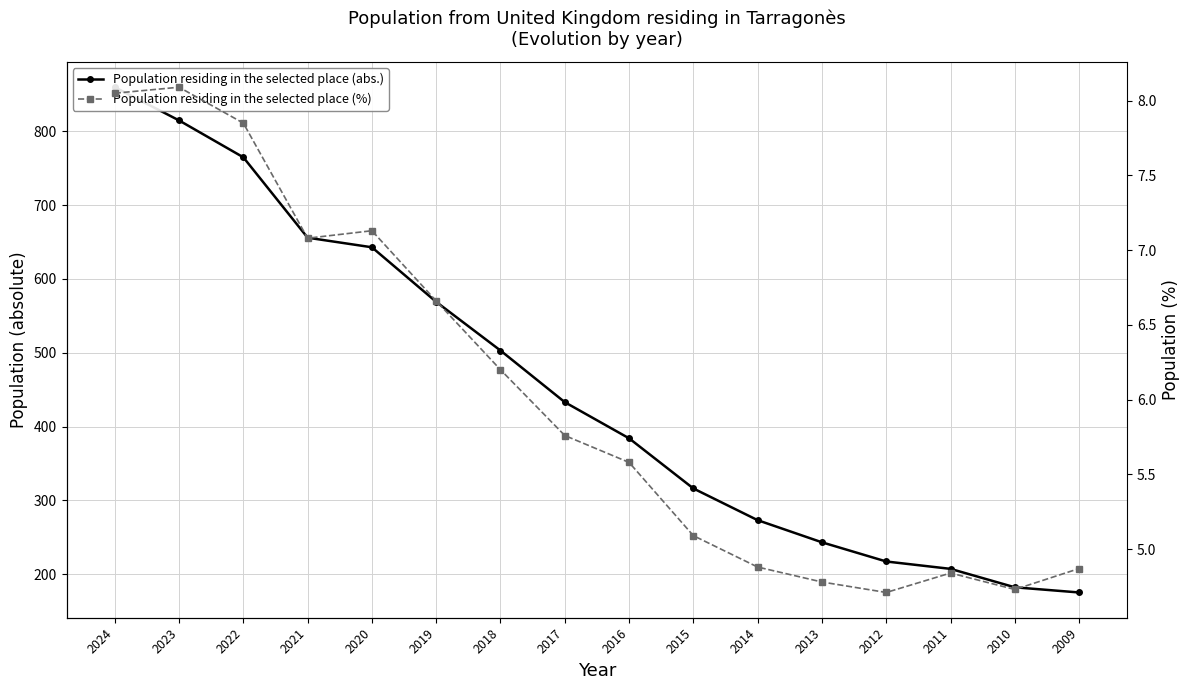

Where is Population residing in the selected place (abs.) nearest to the value 517?

2018